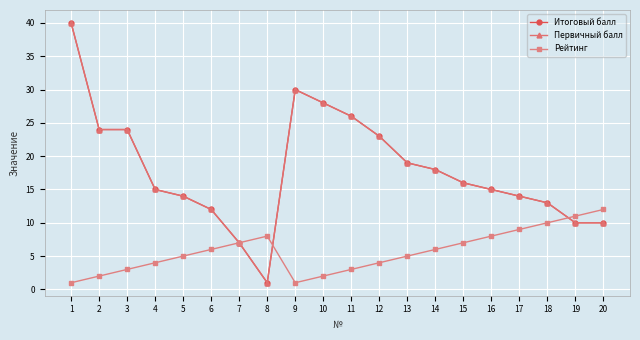

Does the chart have visible grid lines?

Yes